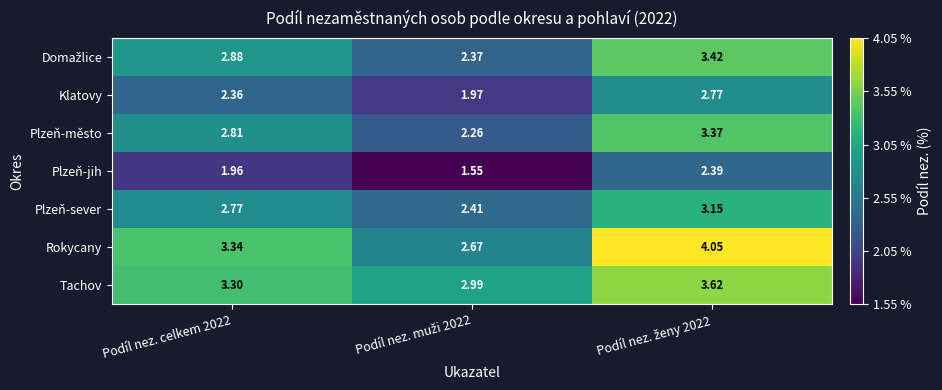

Which series has the widest spread of values?

Rokycany